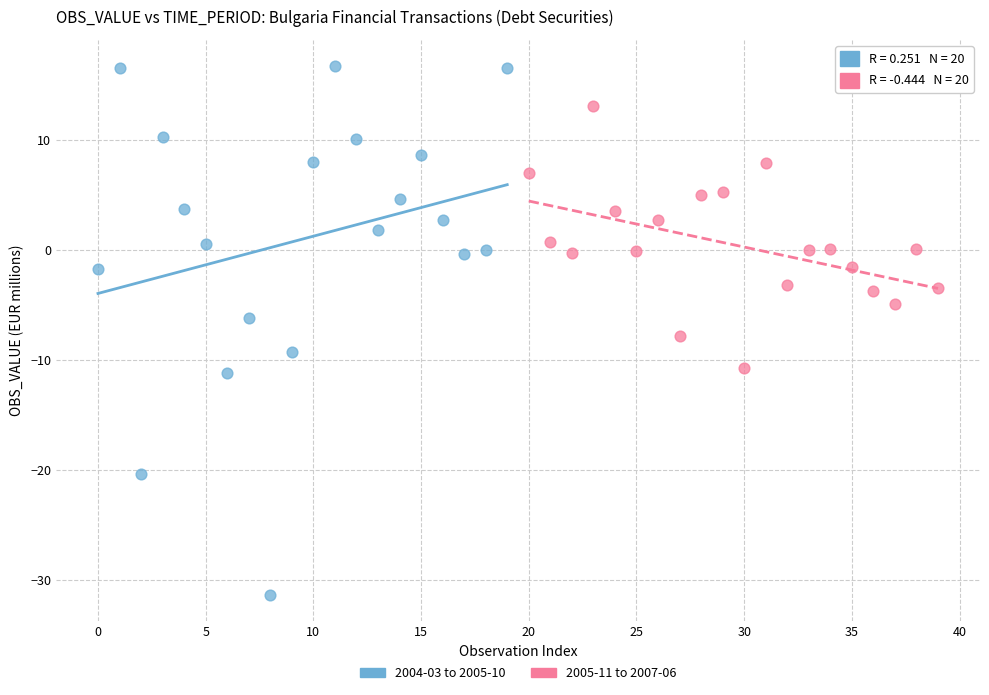

Which series has the widest spread of Y values?

2004-03 to 2005-10